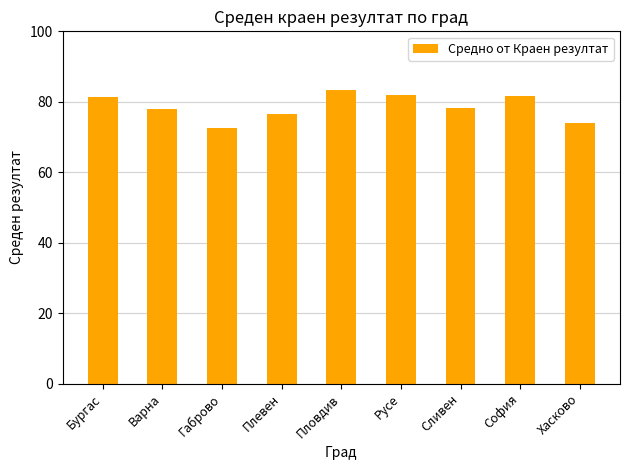

What is the difference between the maximum and minimum values?

10.6